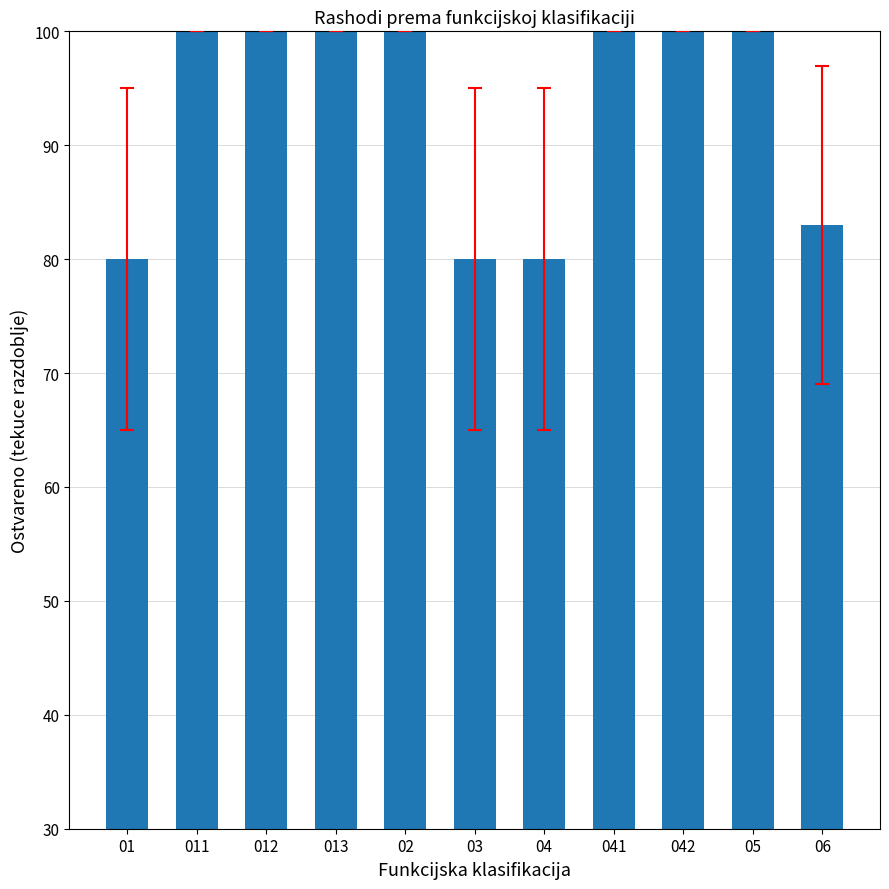

What is the ratio of the value at 02 to the value at 011?

1.0